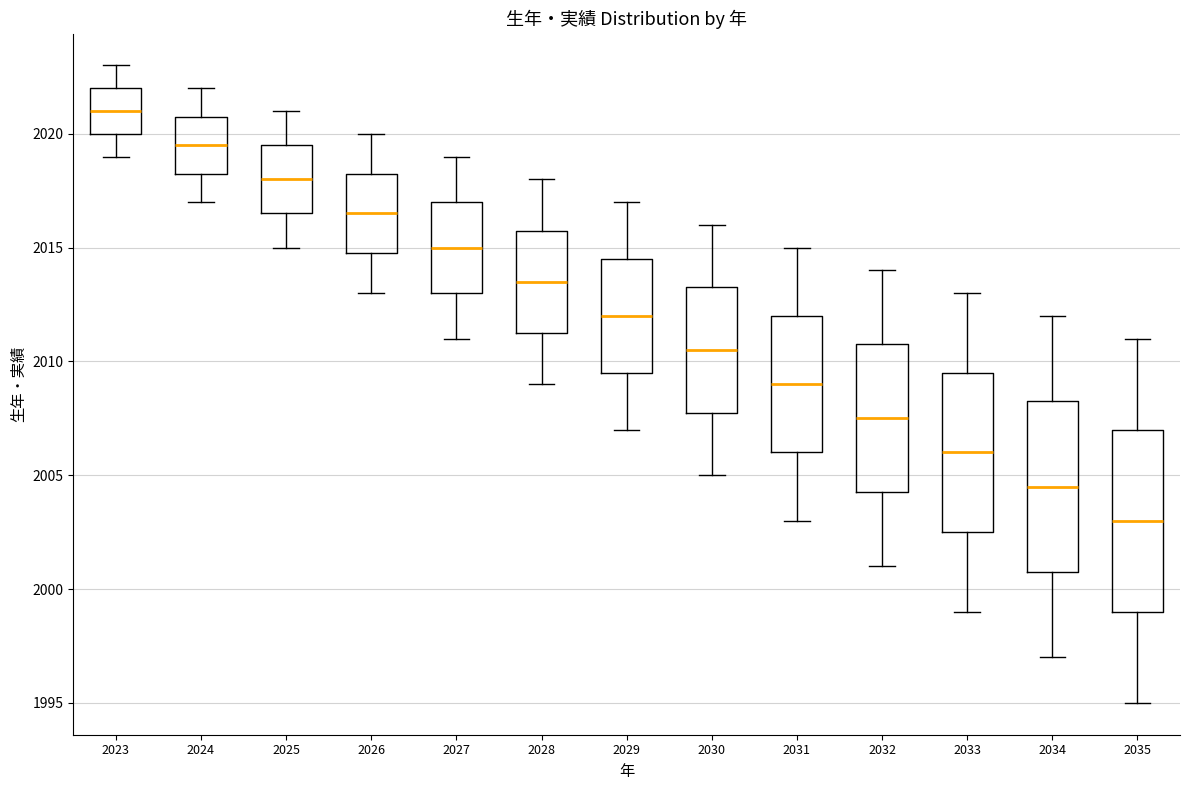

Which box is the tallest, from its lower edge to its upper edge?

2035